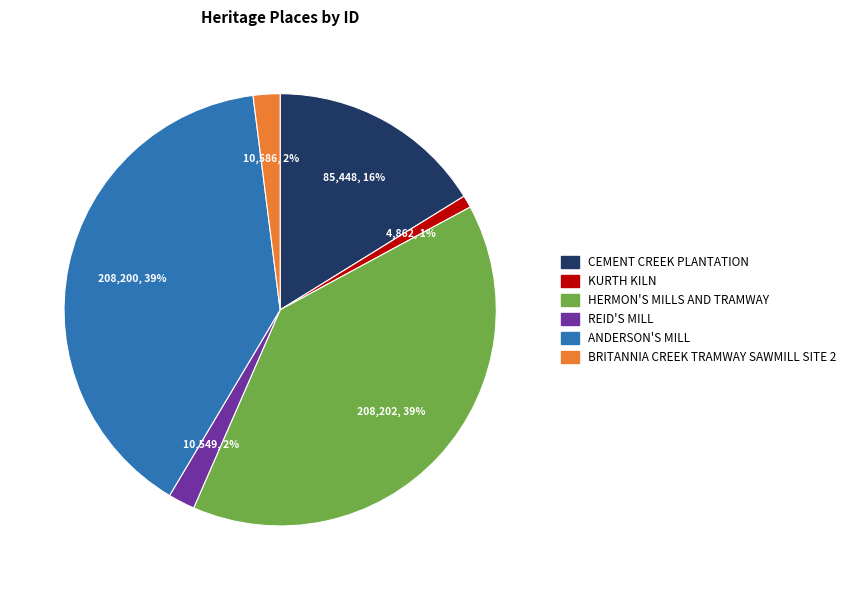

What is the ratio of the value at REID'S MILL to the value at BRITANNIA CREEK TRAMWAY SAWMILL SITE 2?

1.0